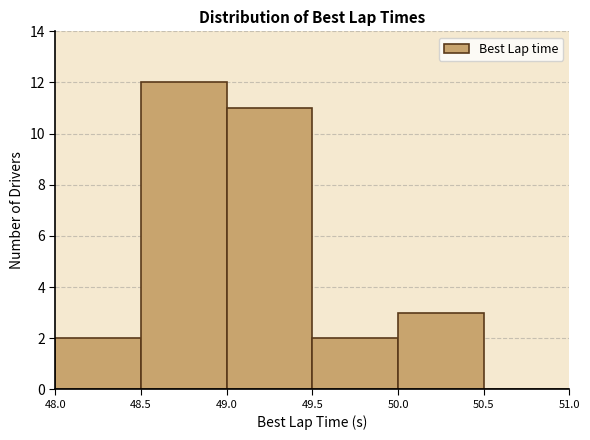

What is the height of the bar covering 49.0 to 49.5 on the x-axis? The values are not printed on the chart, so give them approximately, as read against the axis.

11